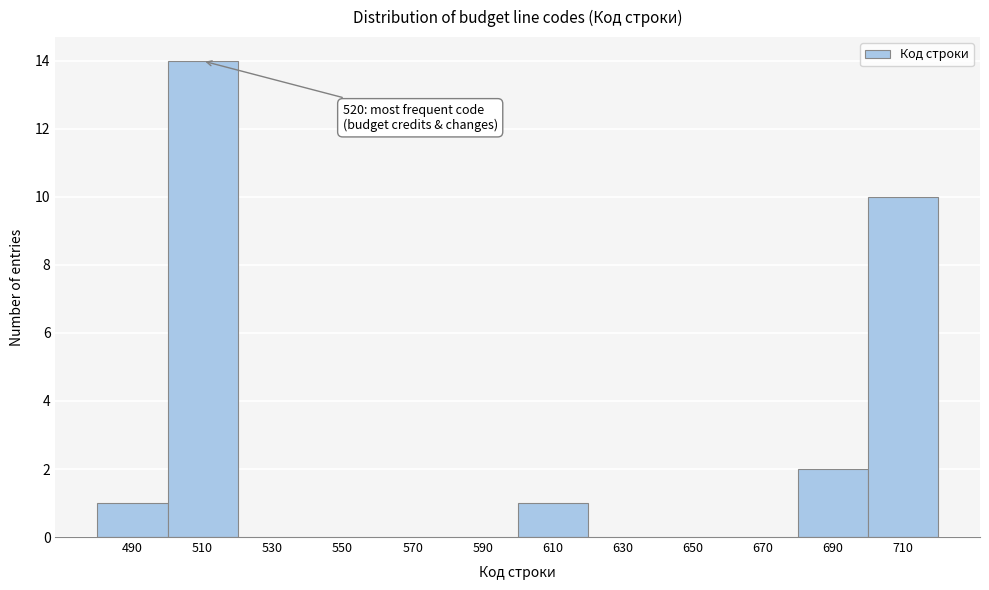

Reading left to right, what are all the values shown in this chart?

490=1	510=14	530=0	550=0	570=0	590=0	610=1	630=0	650=0	670=0	690=2	710=10